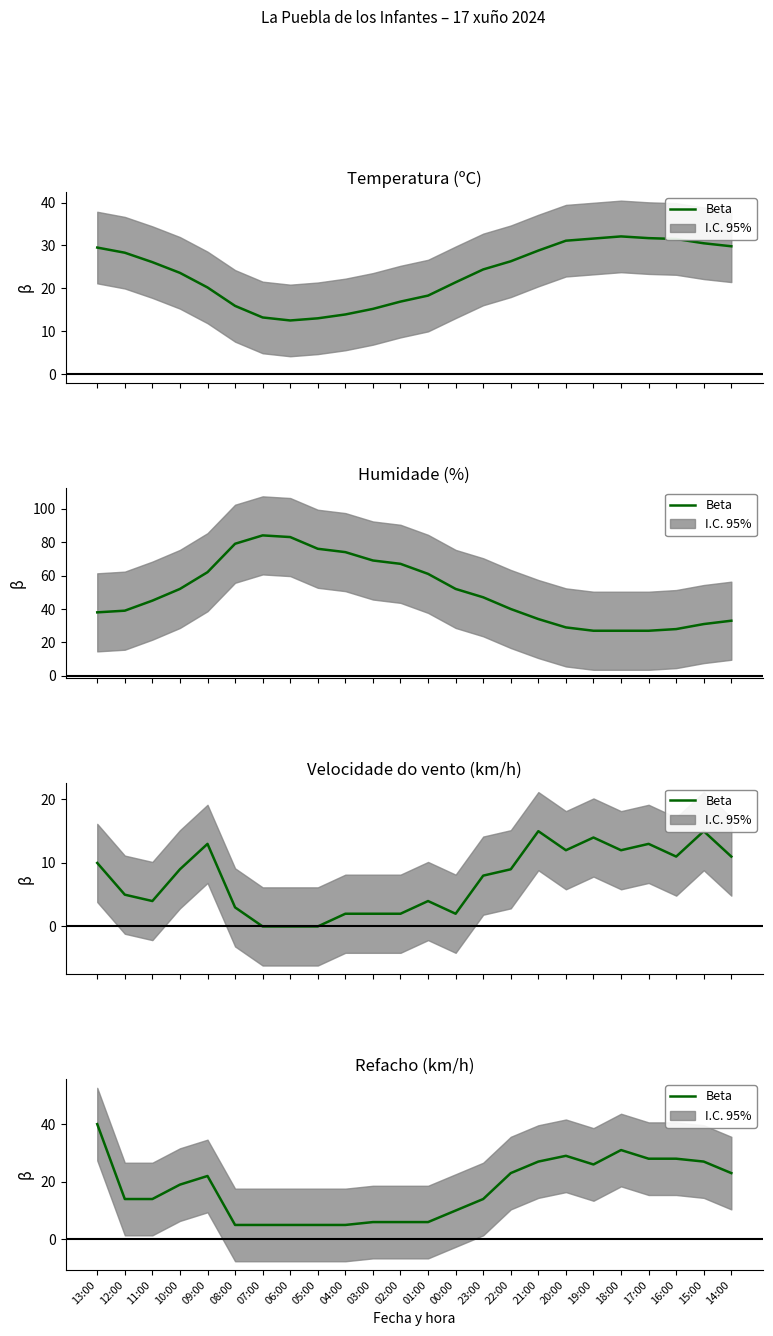

What is the label of the 2nd point from the right?

15:00